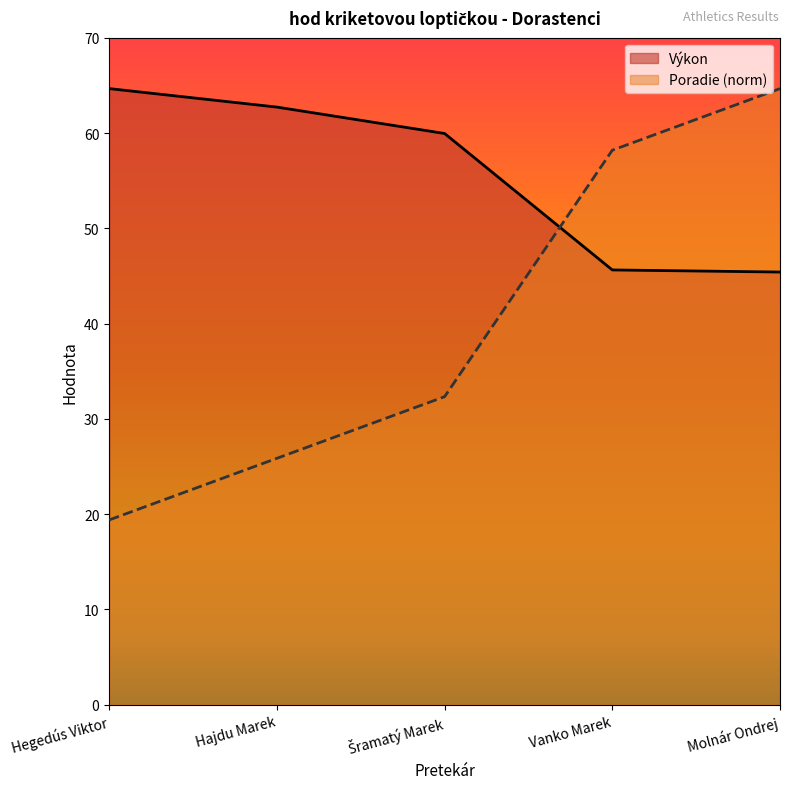

True or false: Výkon has a value of 64.9 at Vanko Marek.

False